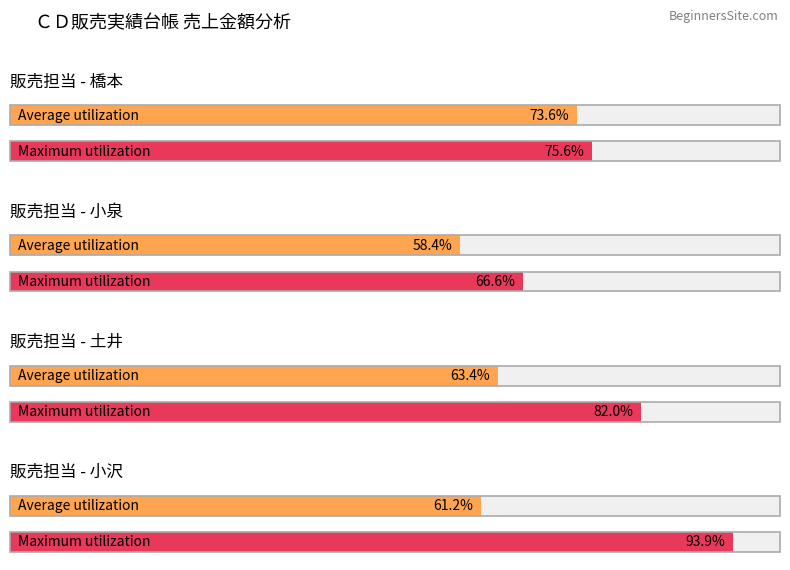

How many distinct data groups are displayed?

2